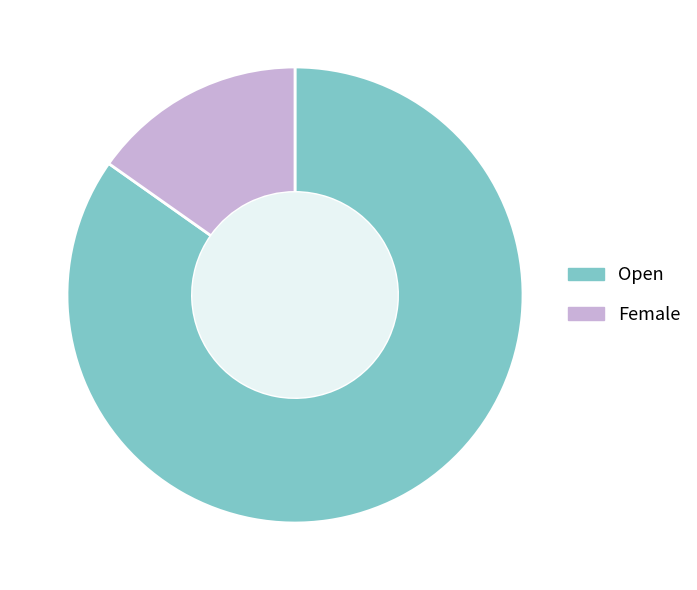

True or false: Open accounts for 98% of the total.

False